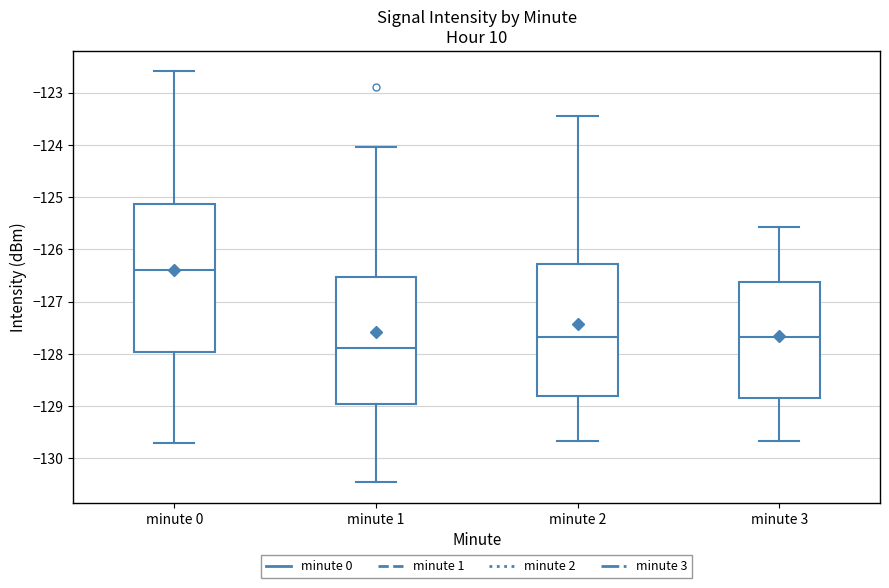

Which box is the tallest, from its lower edge to its upper edge?

minute 0